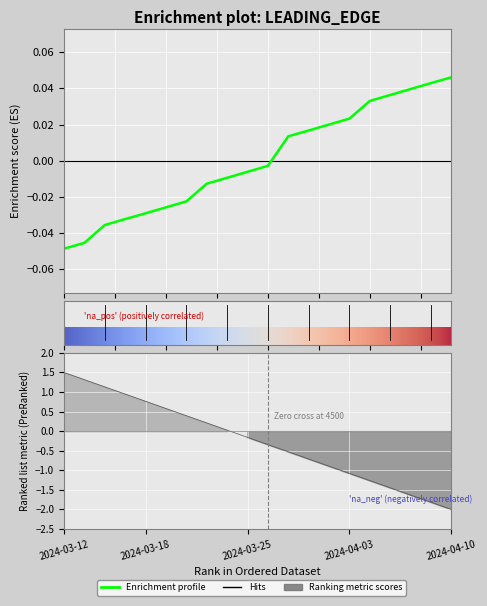

How many positive values are there?

9